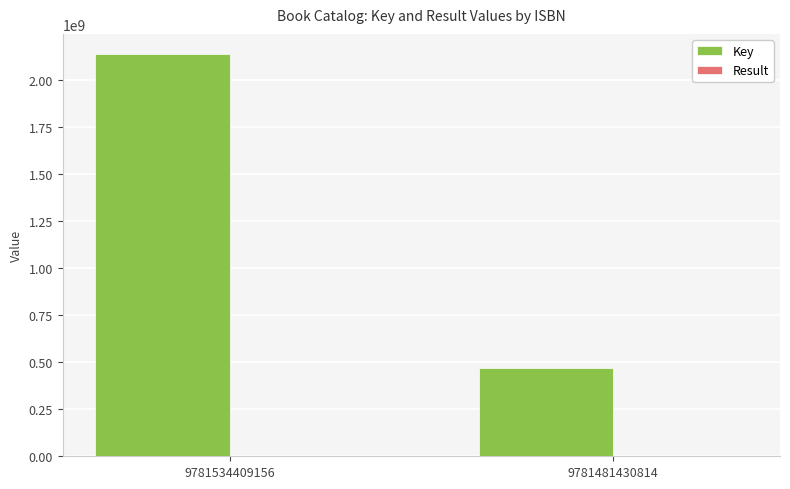

At which category is the sum across all series the highest?

9781534409156